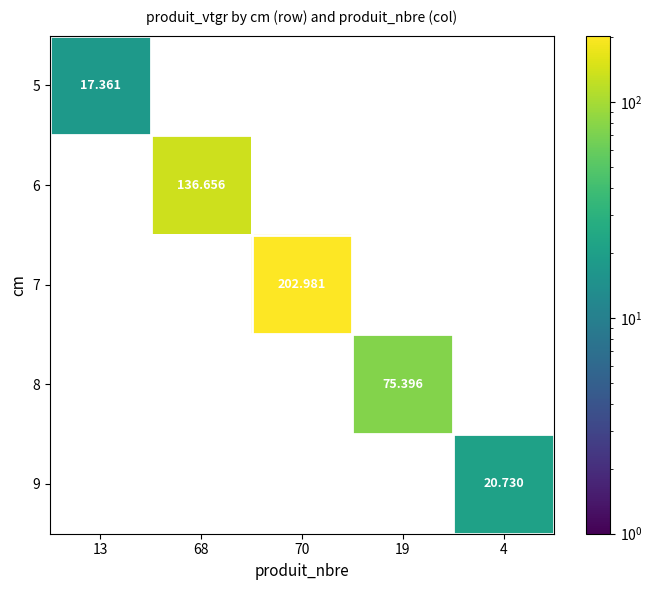

Reading left to right, transcribe all the data shown in this chart.

5: 13=17.4	68=0.0	70=0.0	19=0.0	4=0.0
6: 13=0.0	68=136.7	70=0.0	19=0.0	4=0.0
7: 13=0.0	68=0.0	70=203.0	19=0.0	4=0.0
8: 13=0.0	68=0.0	70=0.0	19=75.4	4=0.0
9: 13=0.0	68=0.0	70=0.0	19=0.0	4=20.7